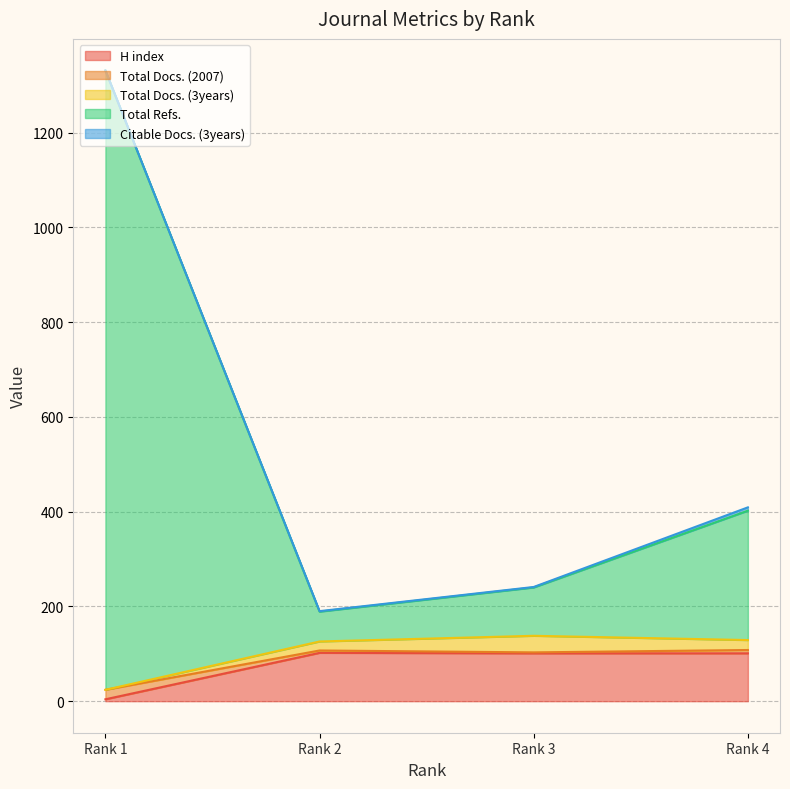

Does the chart display data point markers on the line(s)?

No